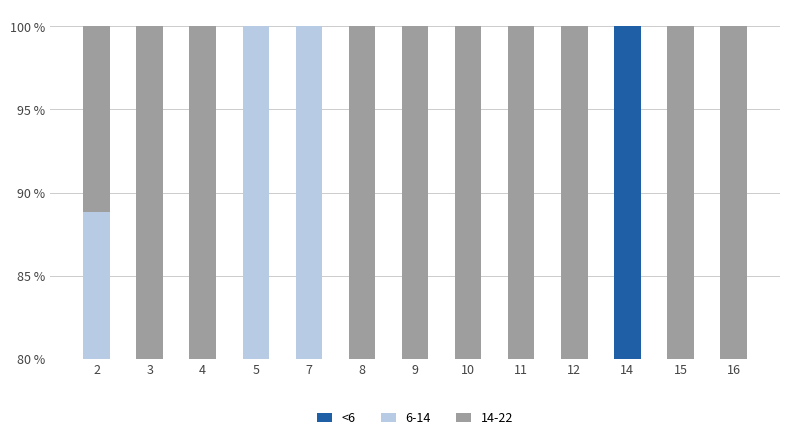

How many categories are shown in the chart?

13